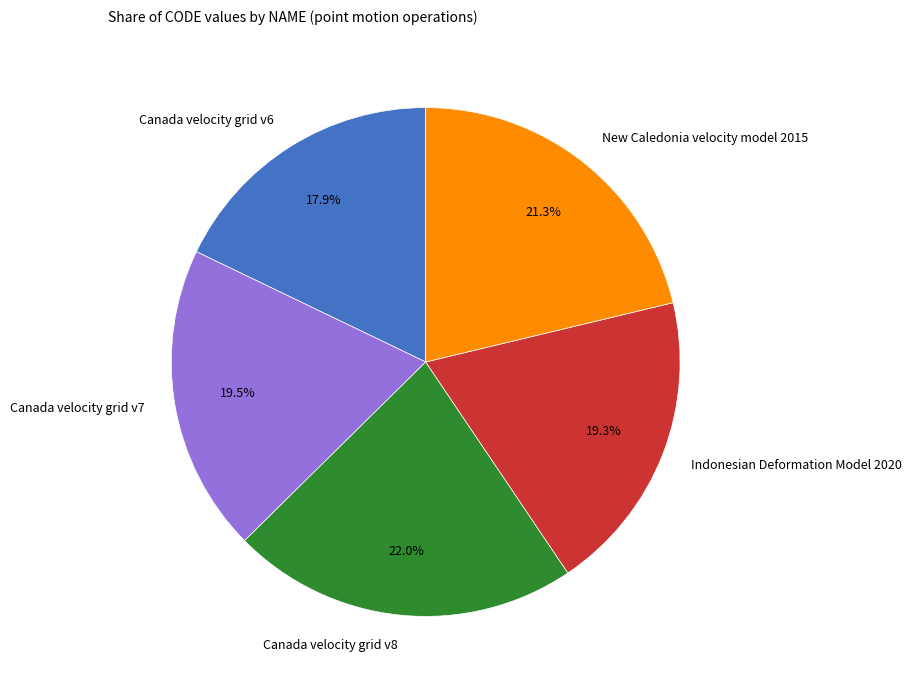

Is the sum of Canada velocity grid v7 and New Caledonia velocity model 2015 greater than half?

No